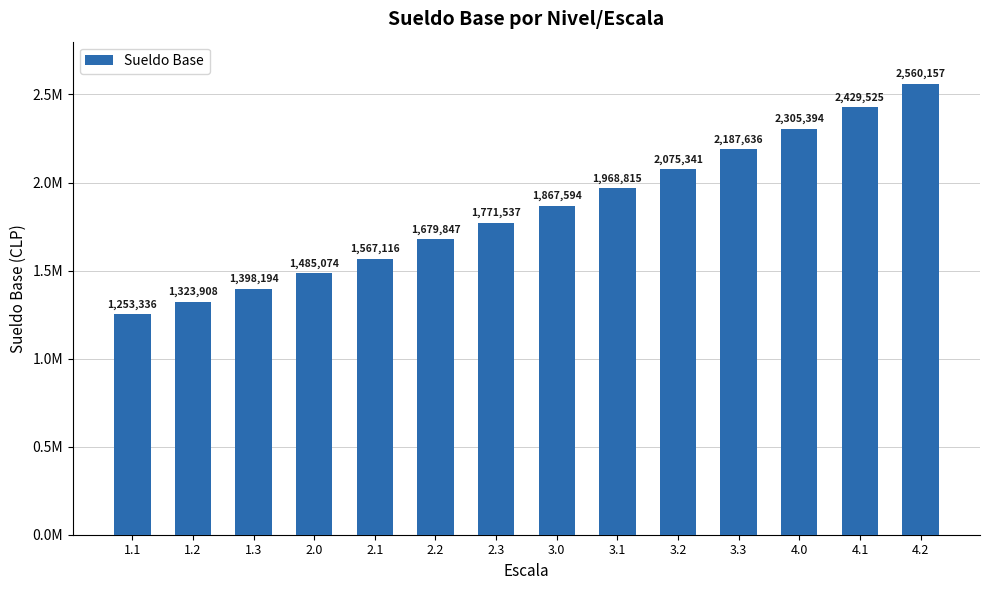

At which label does the data first exceed 1867594?

3.1